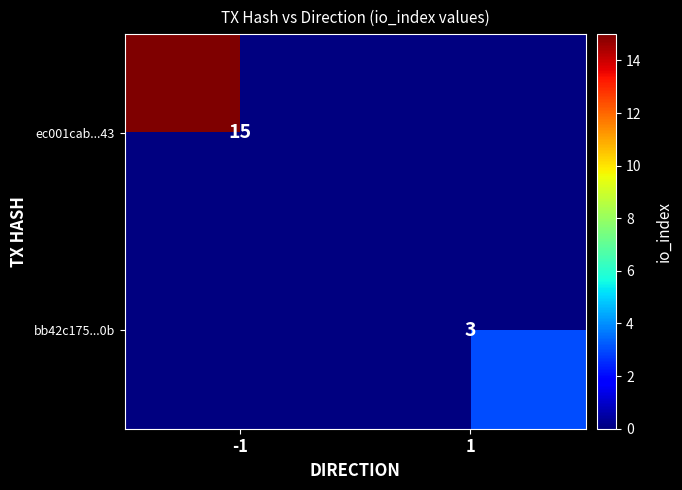

Which has a higher value, 1 or -1?

-1